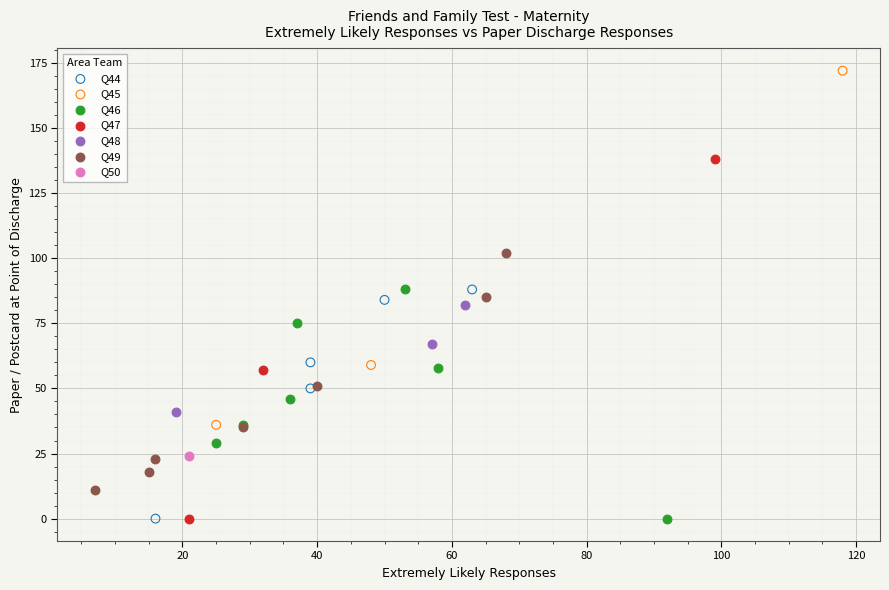

What are all the series names shown in the legend?

Q44, Q45, Q46, Q47, Q48, Q49, Q50